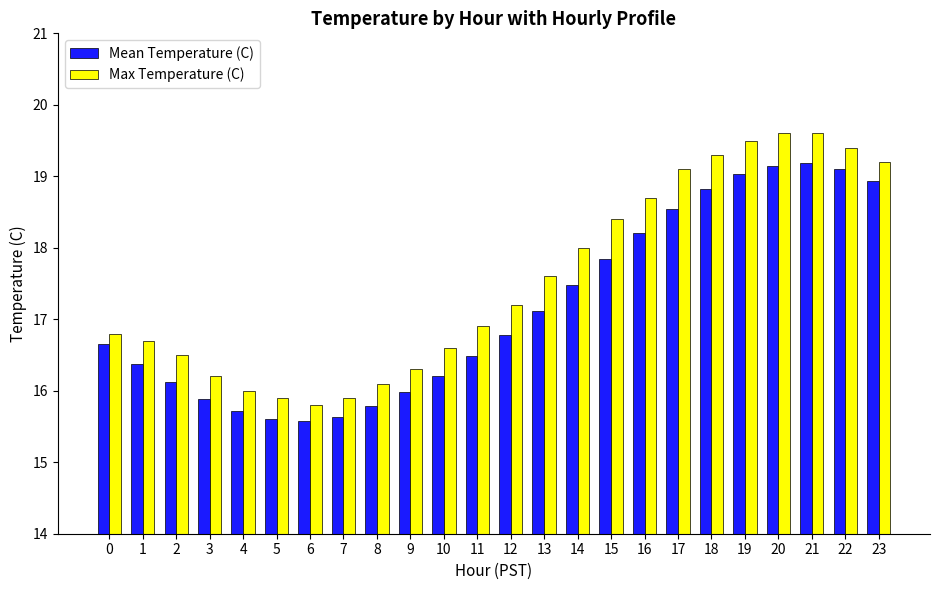

Which series has the widest spread of values?

Max Temperature (C)